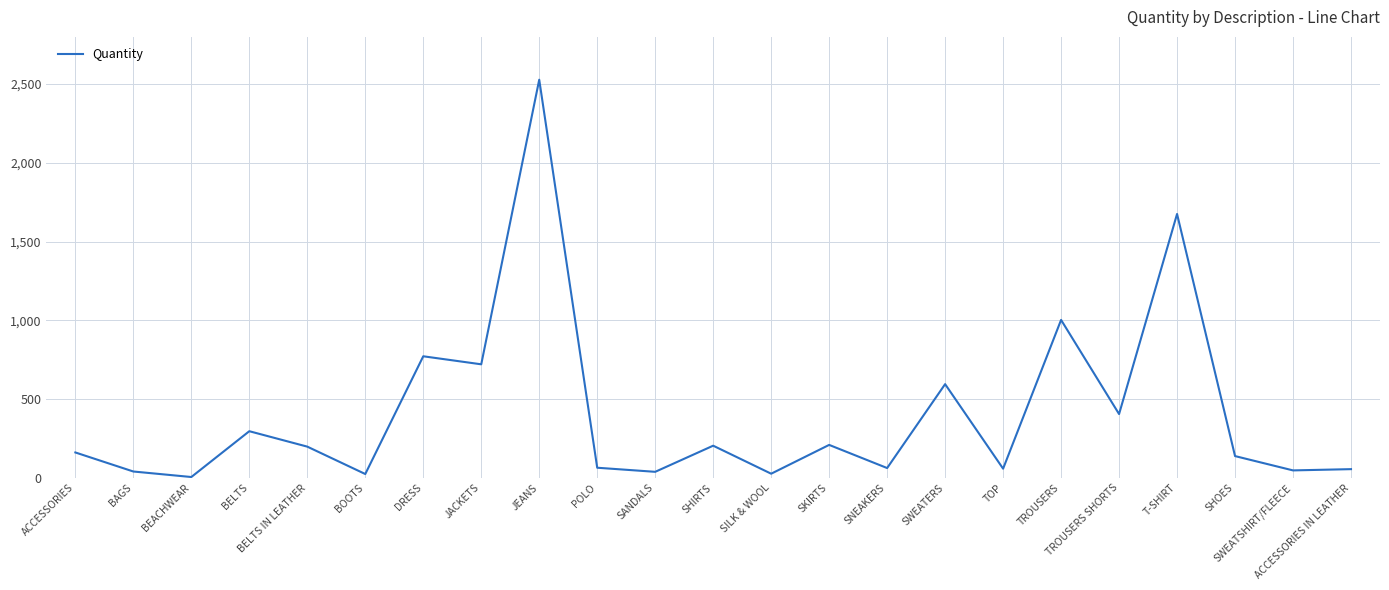

The value at SWEATERS is 594. True or false?

True